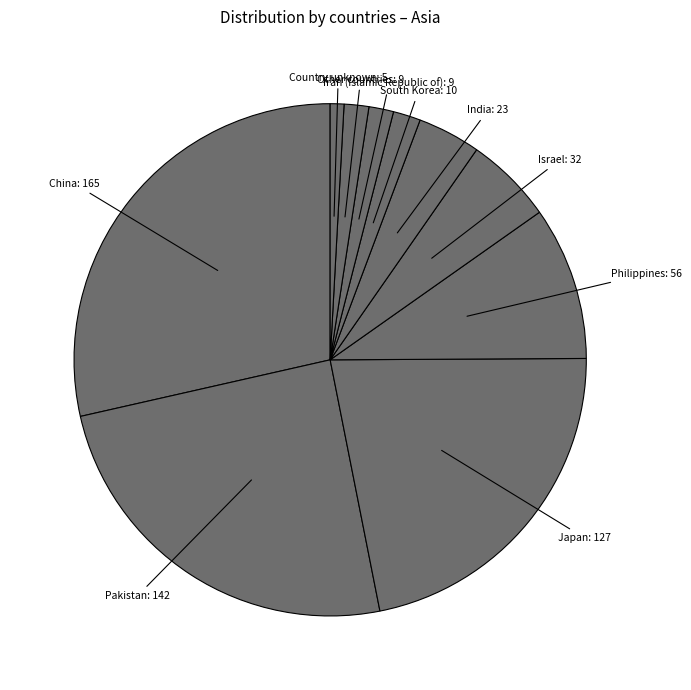

Does any single category account for the majority?

No